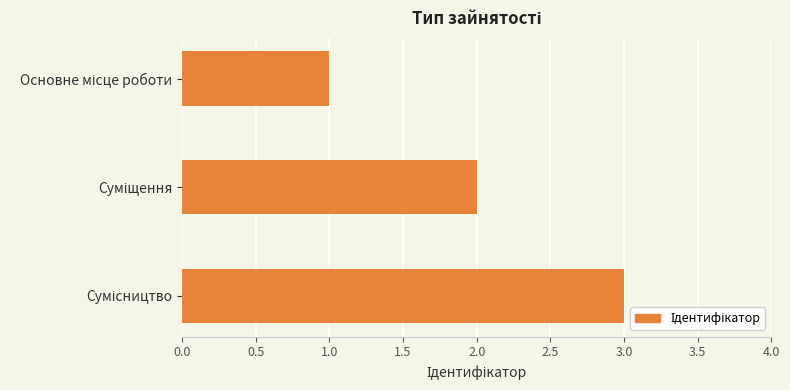

What is the sum of all values?

6